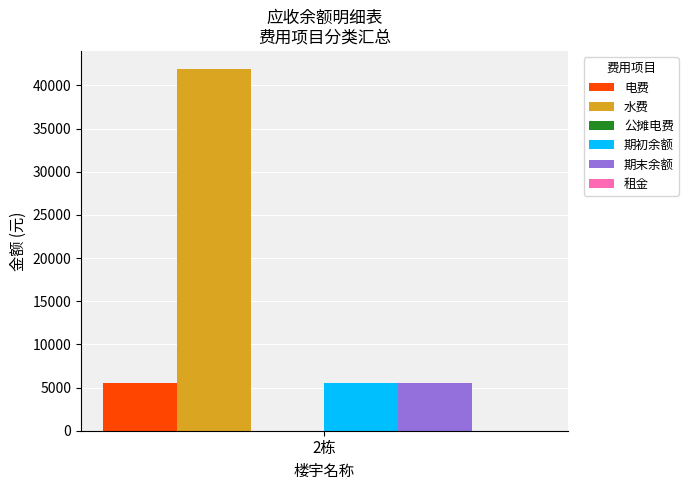

Reading left to right, transcribe all the data shown in this chart.

电费: 5506.5
水费: 41907.7
期初余额: 5506.5
期末余额: 5506.5